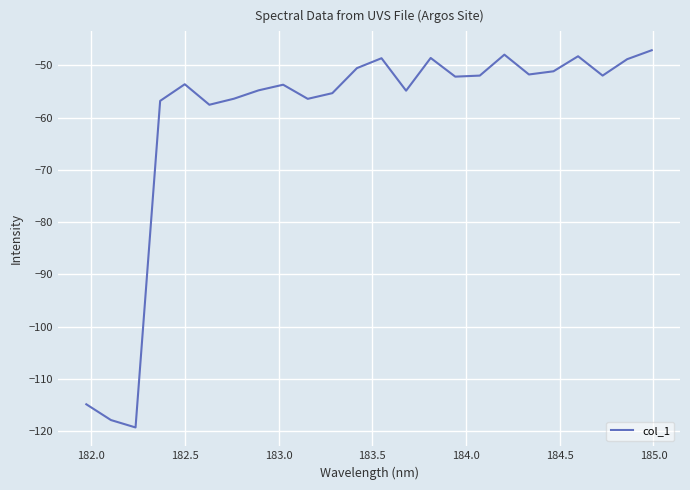

What is the maximum value shown in the chart?

-47.1